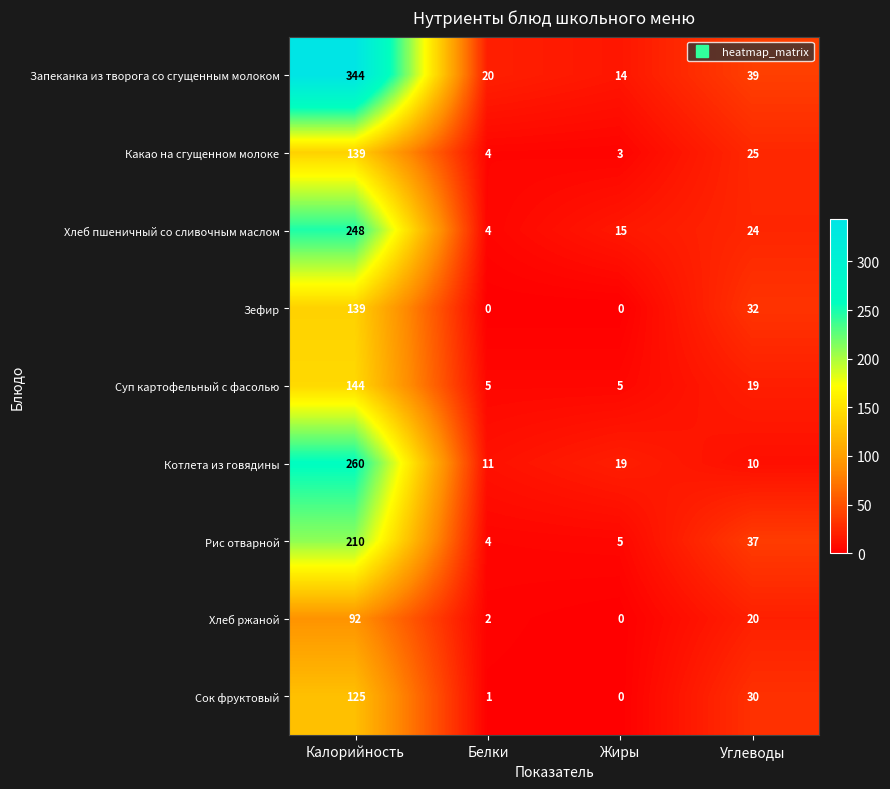

How many distinct data groups are displayed?

9